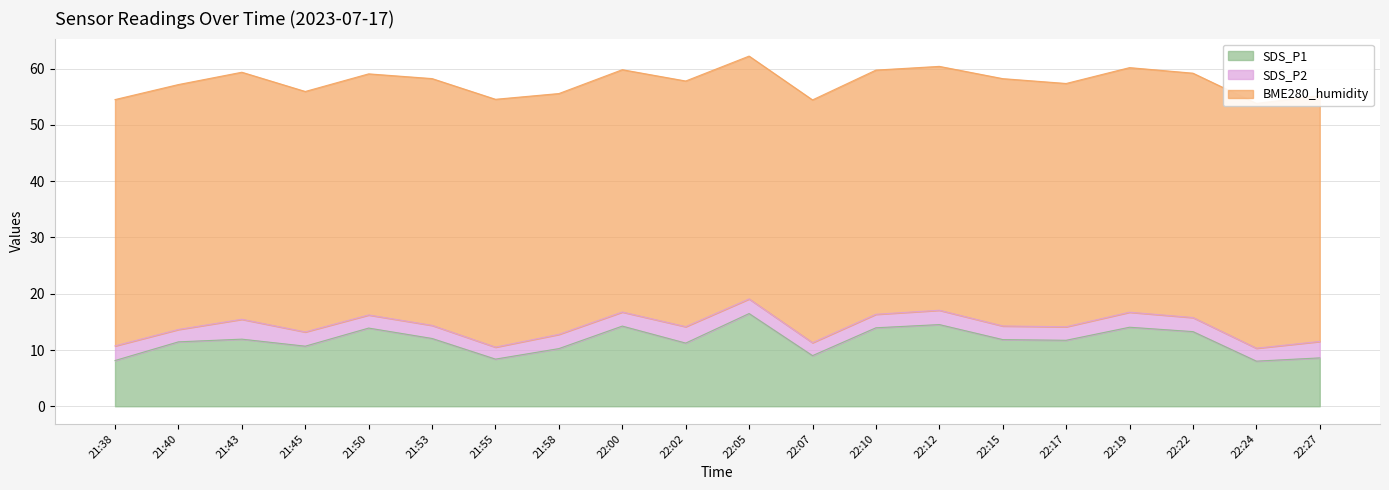

How many data points in SDS_P1 are less than 11?

7